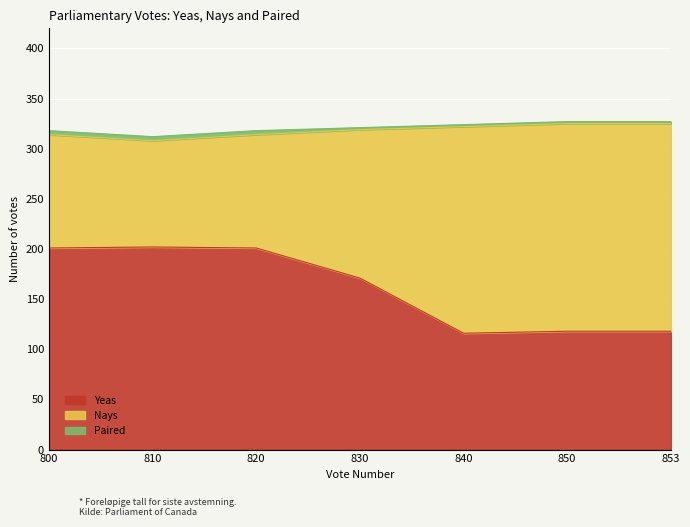

Which label corresponds to the largest value in the chart?

850